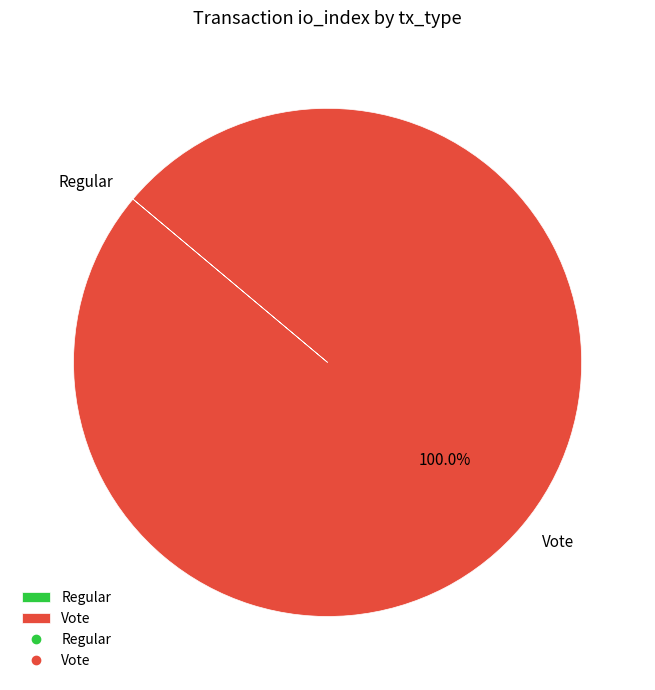

Does any single category account for the majority?

Yes